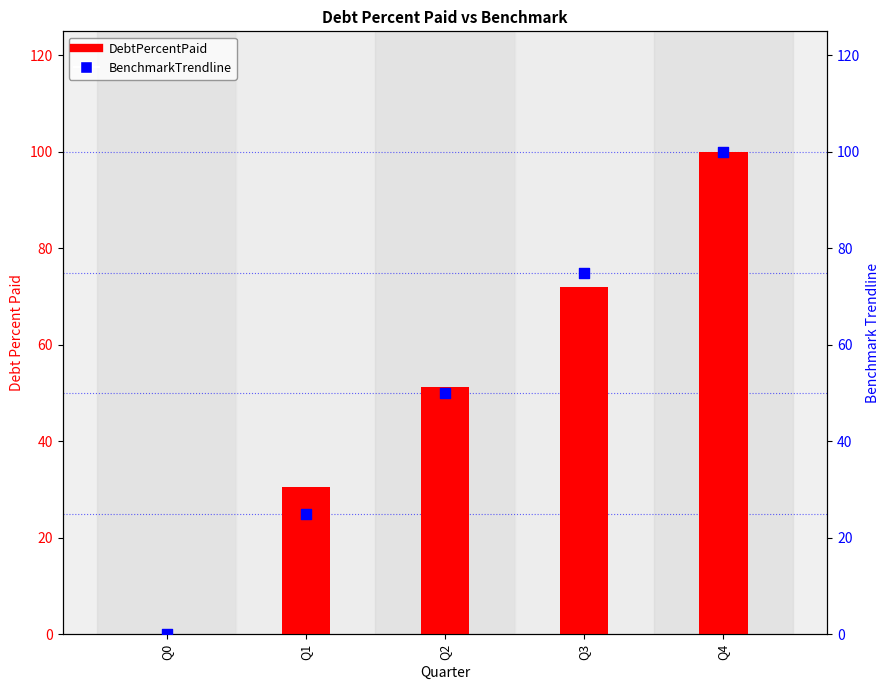

Which series has the largest total across all categories?

DebtPercentPaid